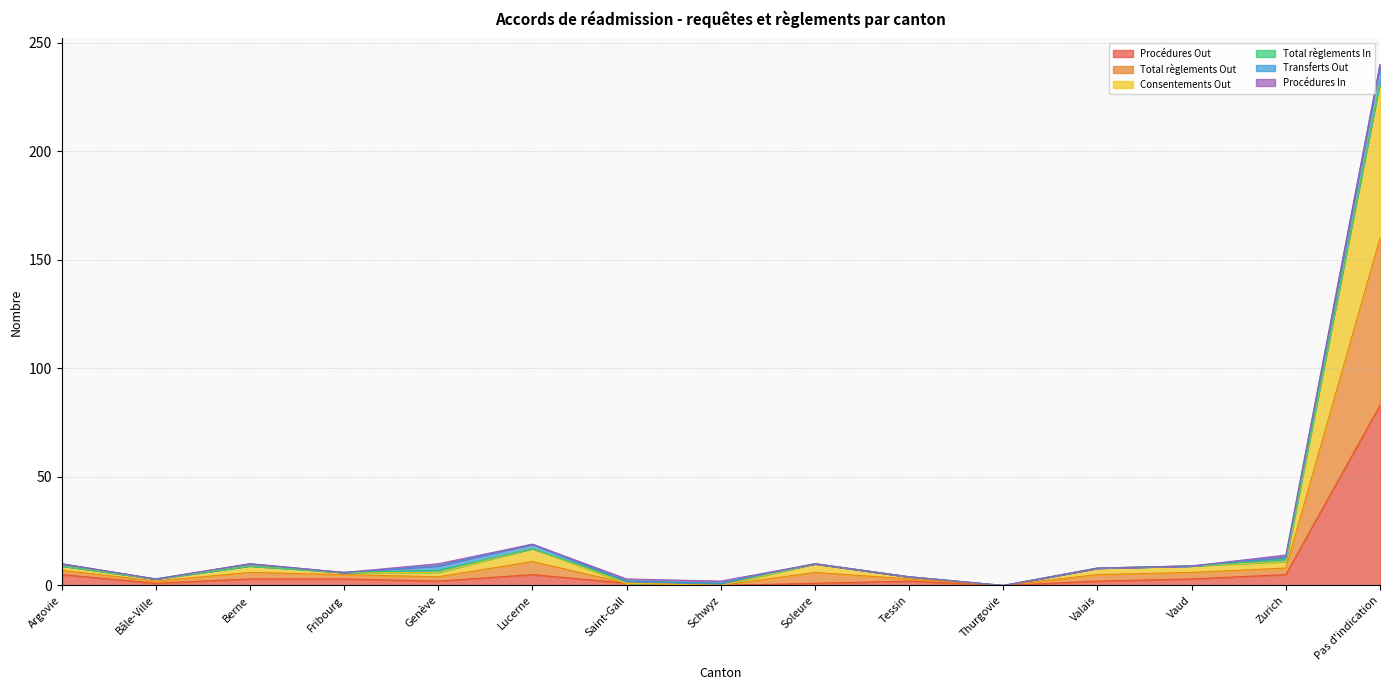

What position from the left is Valais?

12